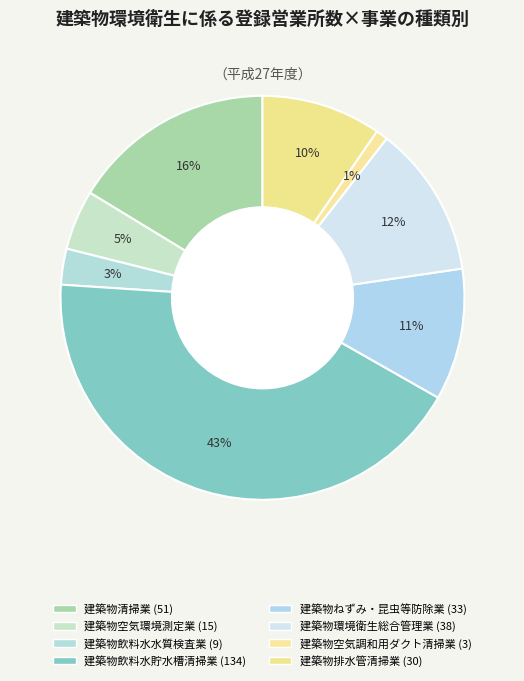

Which slice is the smallest?

建築物空気調和用ダクト清掃業